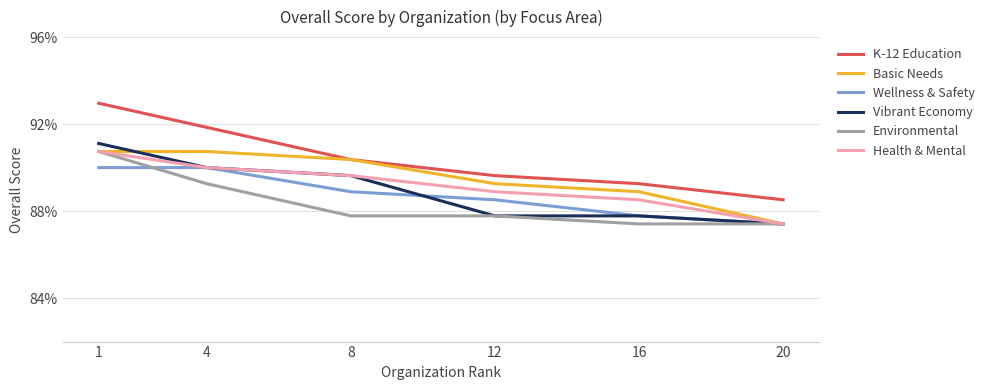

List the series in order of their peak value, highest first.

K-12 Education, Vibrant Economy, Basic Needs, Environmental, Health & Mental, Wellness & Safety